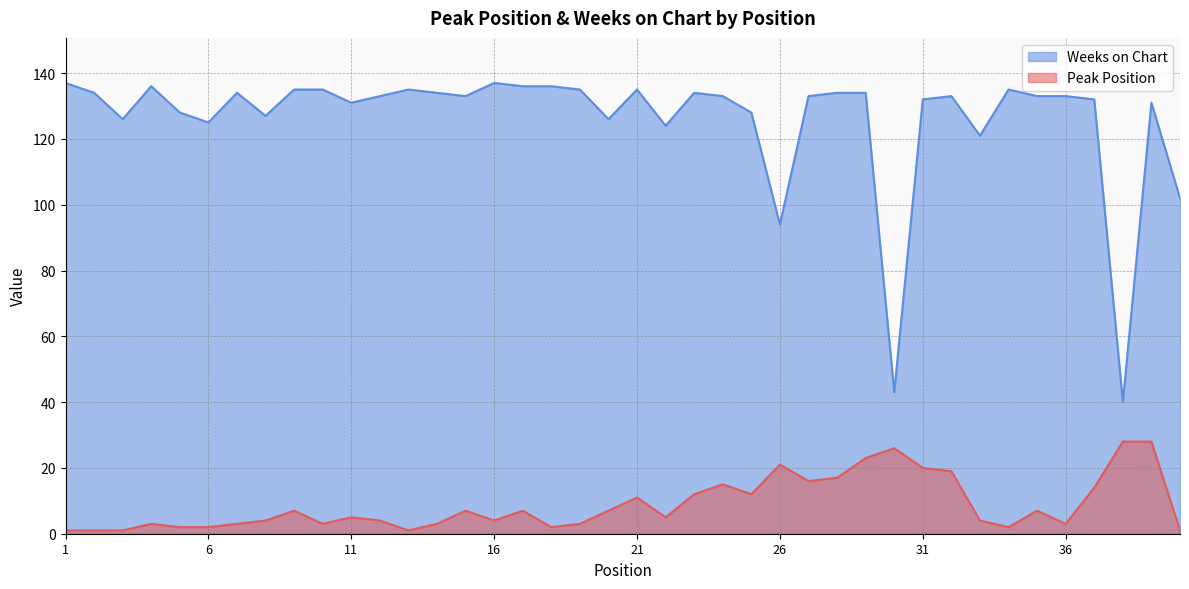

The value of Weeks on Chart at 25 is 128. True or false?

True